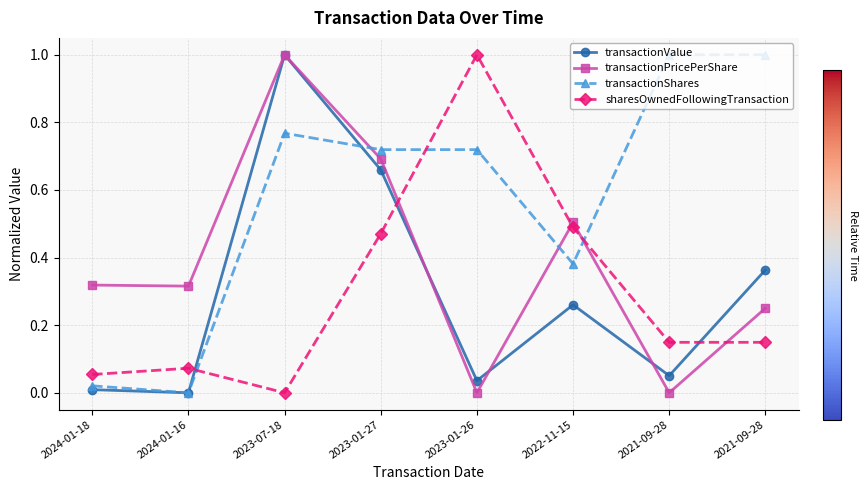

What is the difference between the highest and lowest values at 2022-11-15?

0.2